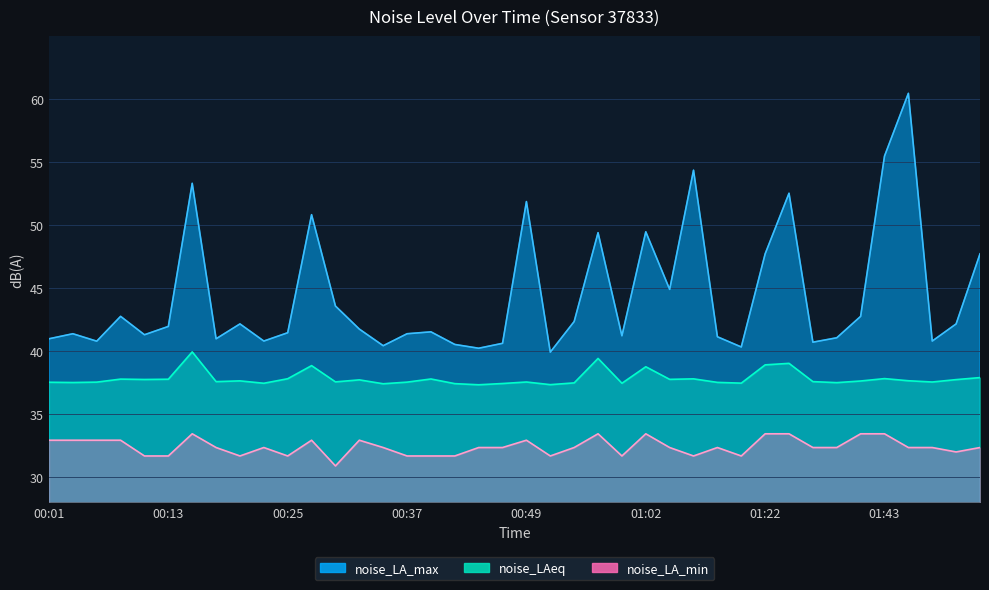

How many lines are shown in the chart?

3